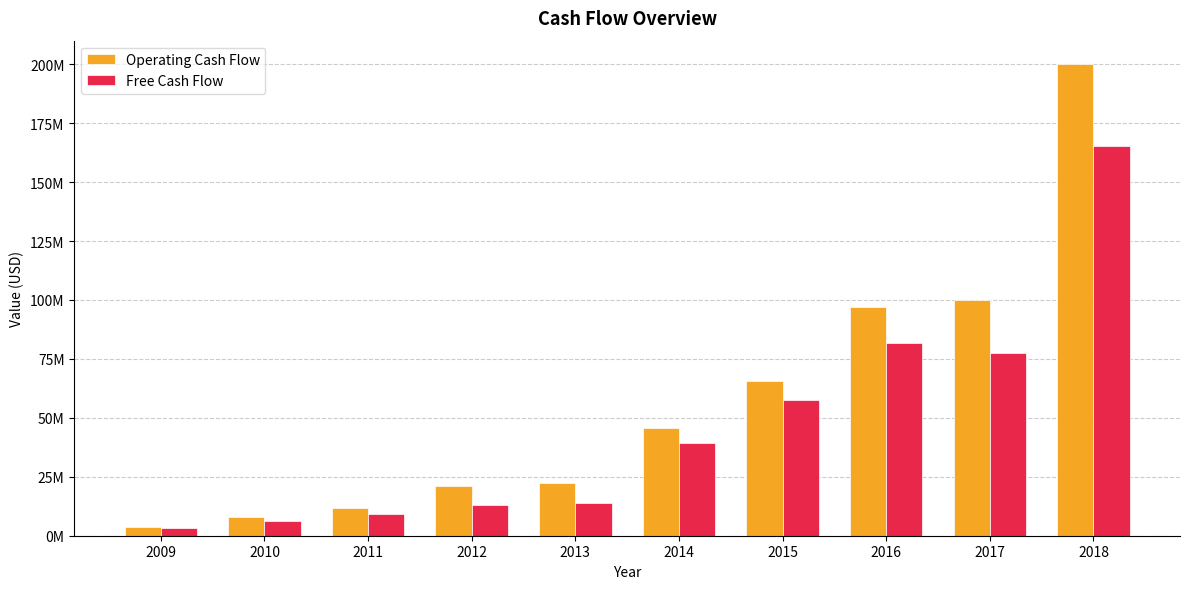

What is the smallest value displayed?

3400000